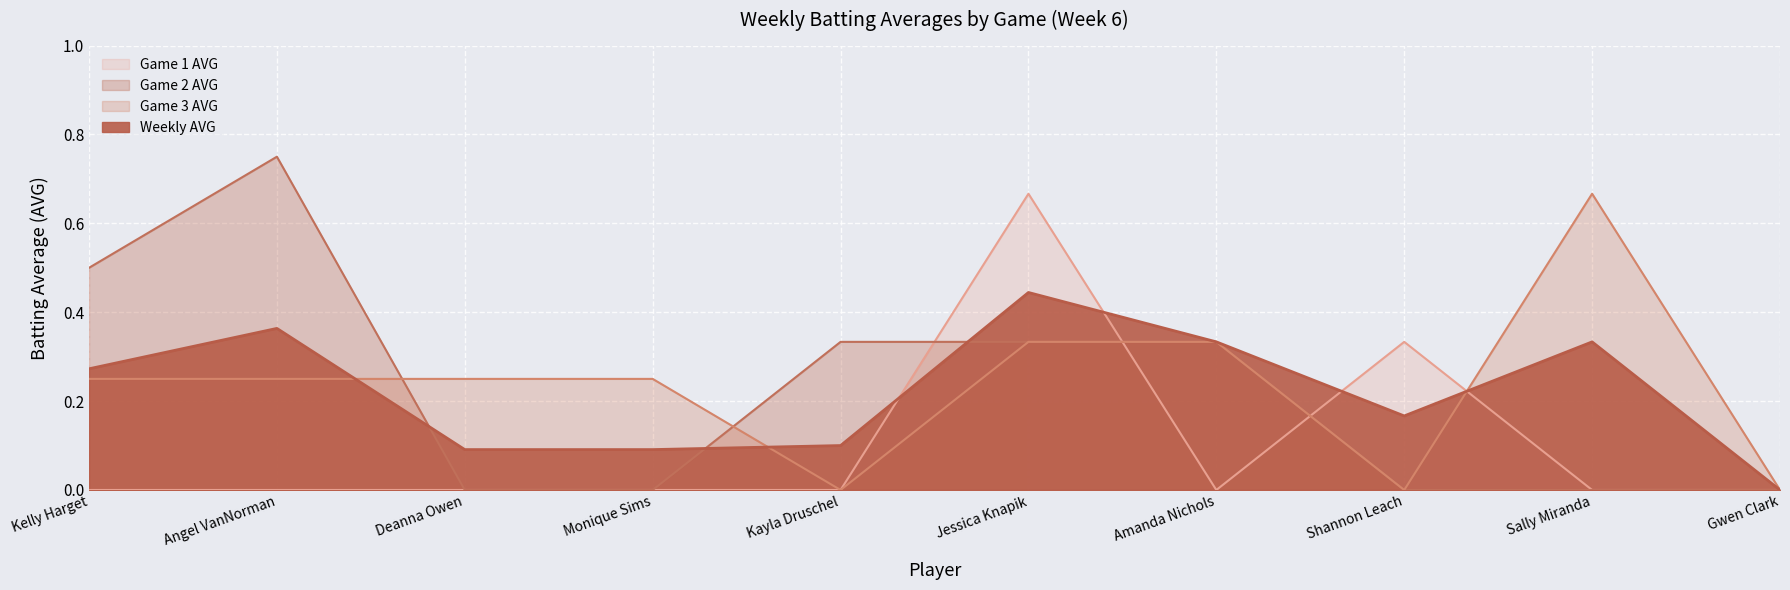

Where is Game 3 AVG nearest to the value 0?

Kayla Druschel